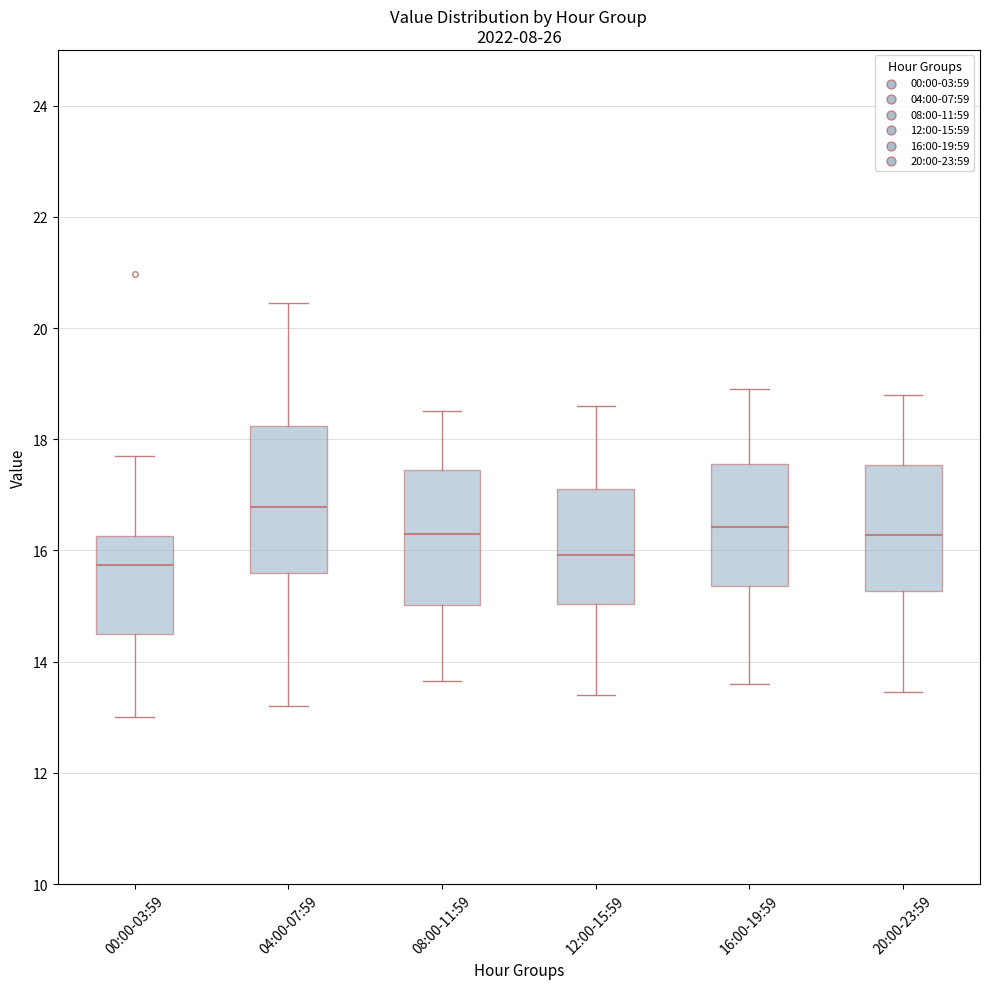

Where does the lower whisker of the box for 12:00-15:59 end on the y-axis? The values are not printed on the chart, so give them approximately, as read against the axis.

13.4